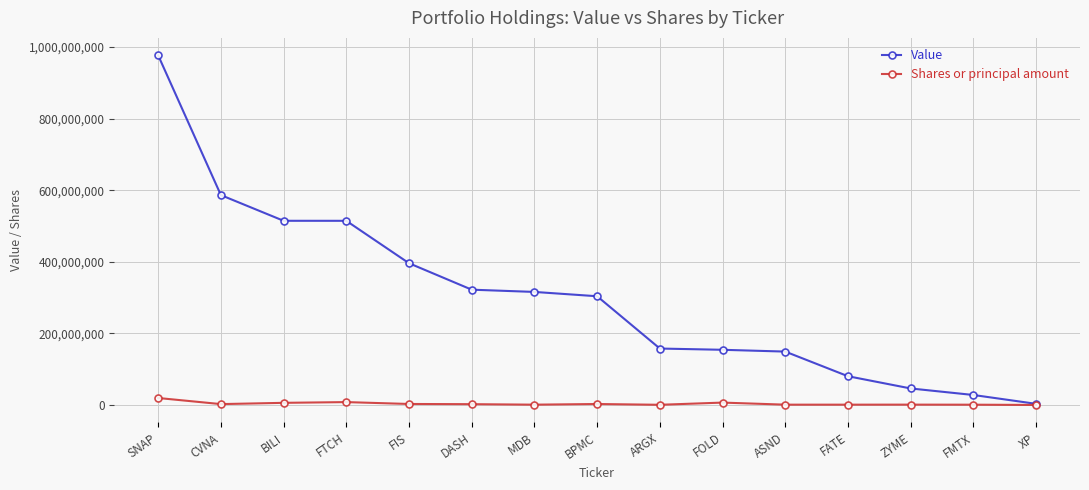

List the series in order of their peak value, lowest first.

Shares or principal amount, Value